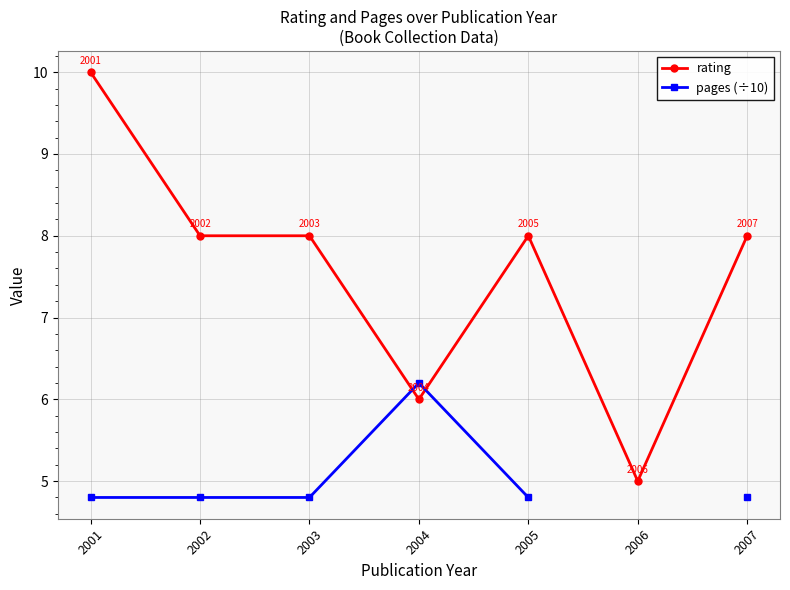

Which series ends up on top after the final intersection of pages (÷10) and rating?

rating